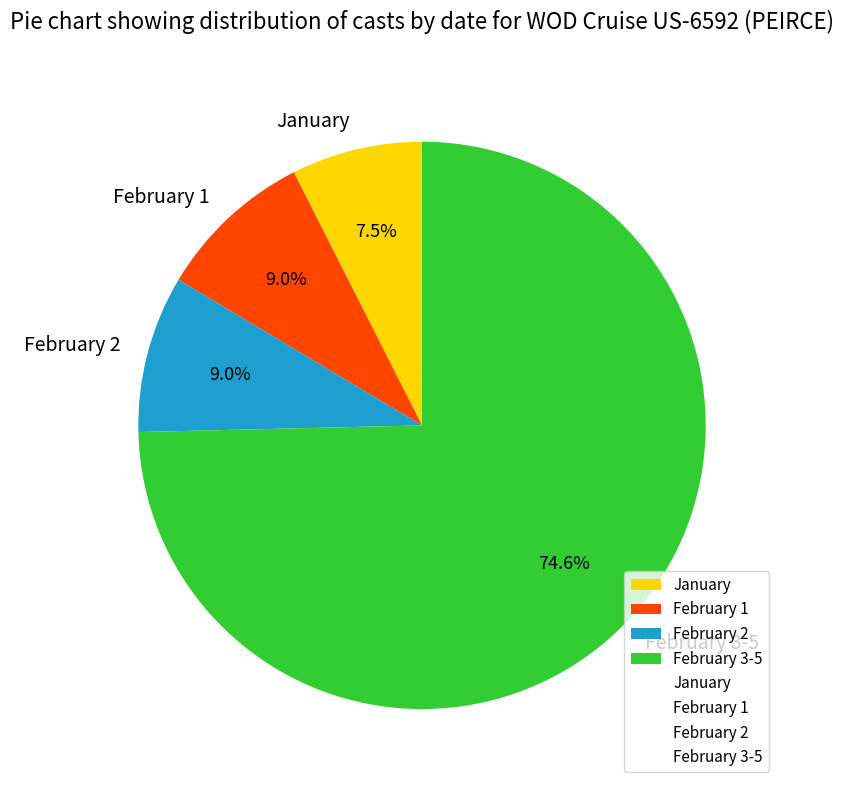

Which category accounts for the majority?

February 3-5